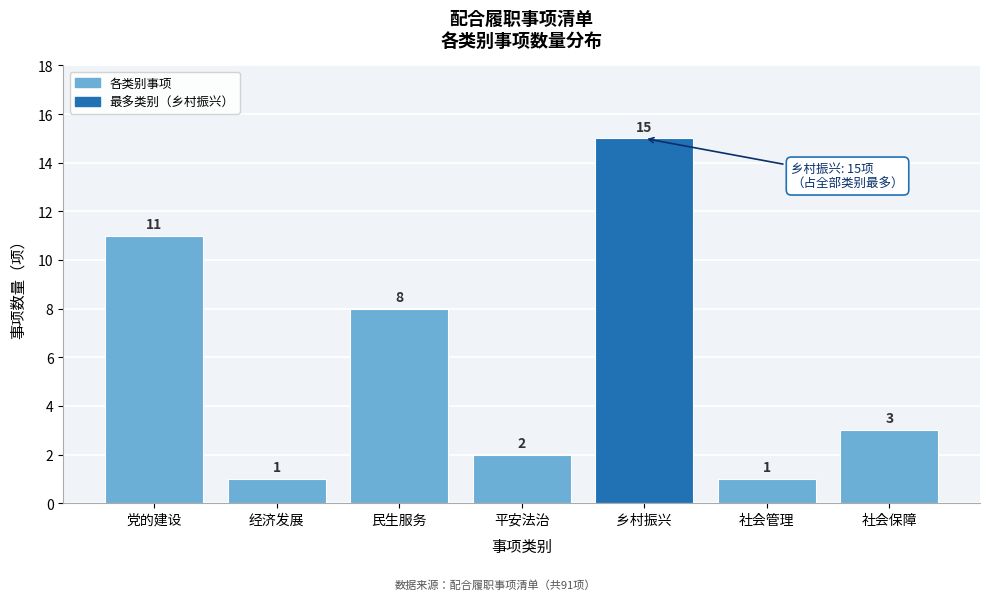

Reading left to right, transcribe all the data shown in this chart.

党的建设=11	经济发展=1	民生服务=8	平安法治=2	乡村振兴=15	社会管理=1	社会保障=3